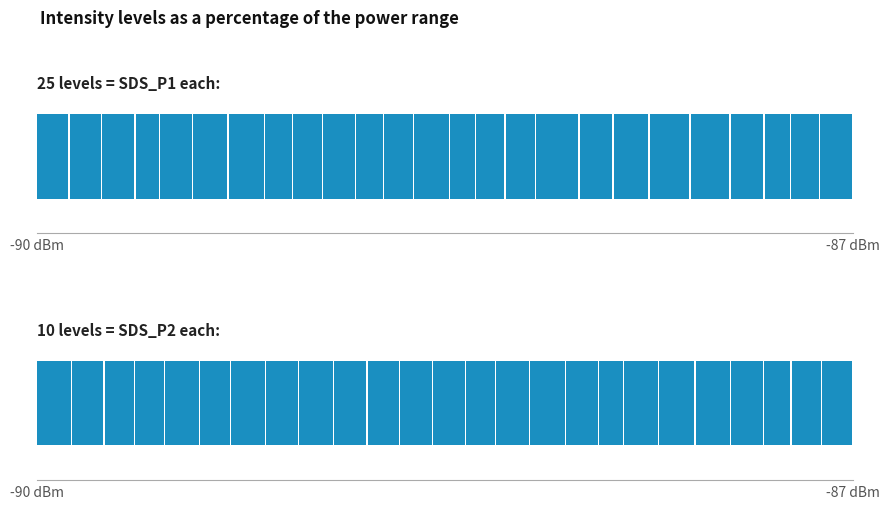

What is the lowest value of the SDS_P2 series?

2.2